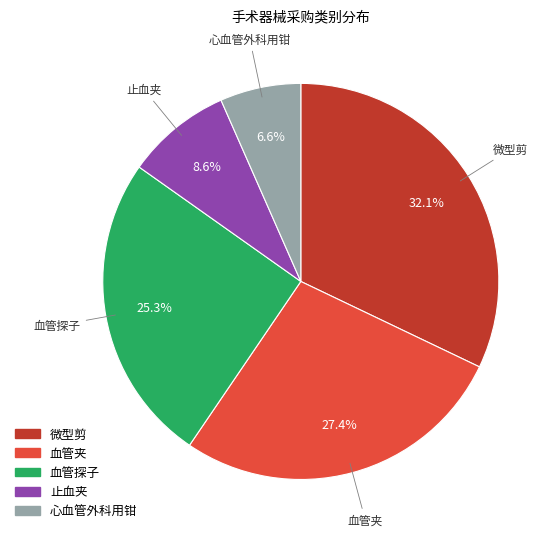

Which slice is the smallest?

心血管外科用钳